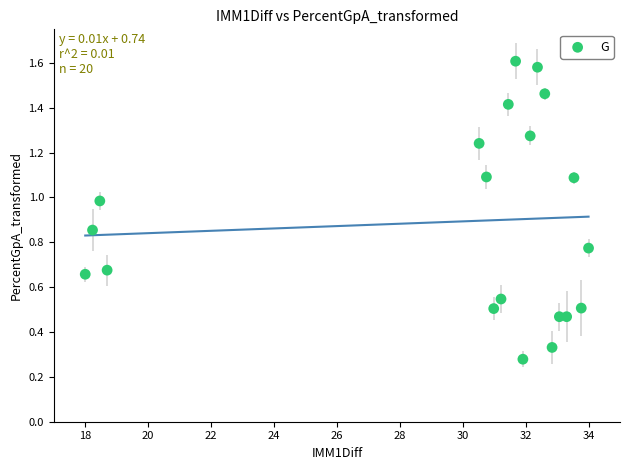

What is the range of X values (max minus min)?

16.0